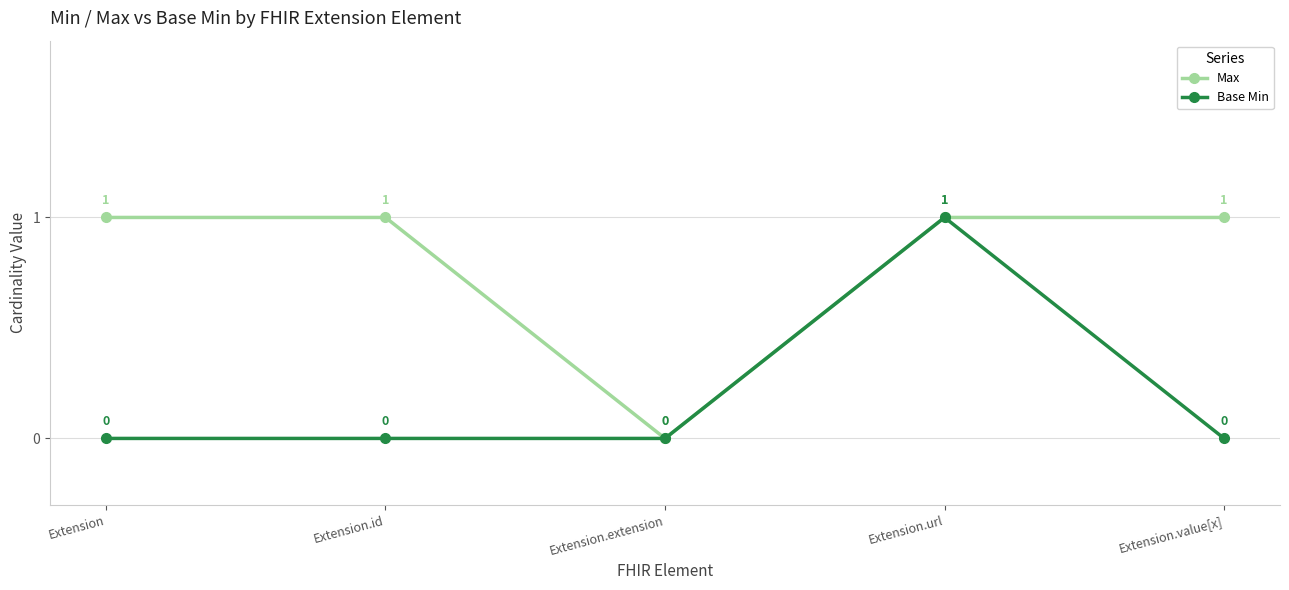

At which label is Max closest to 0?

Extension.extension